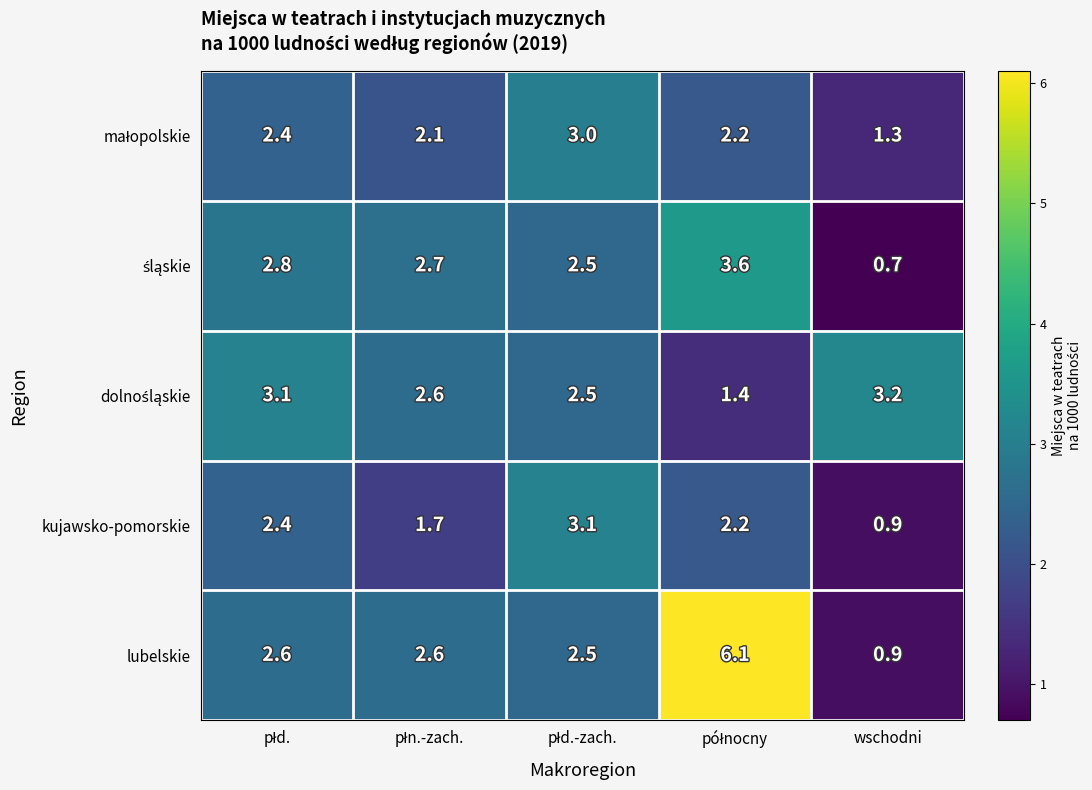

Which series has the widest spread of values?

lubelskie